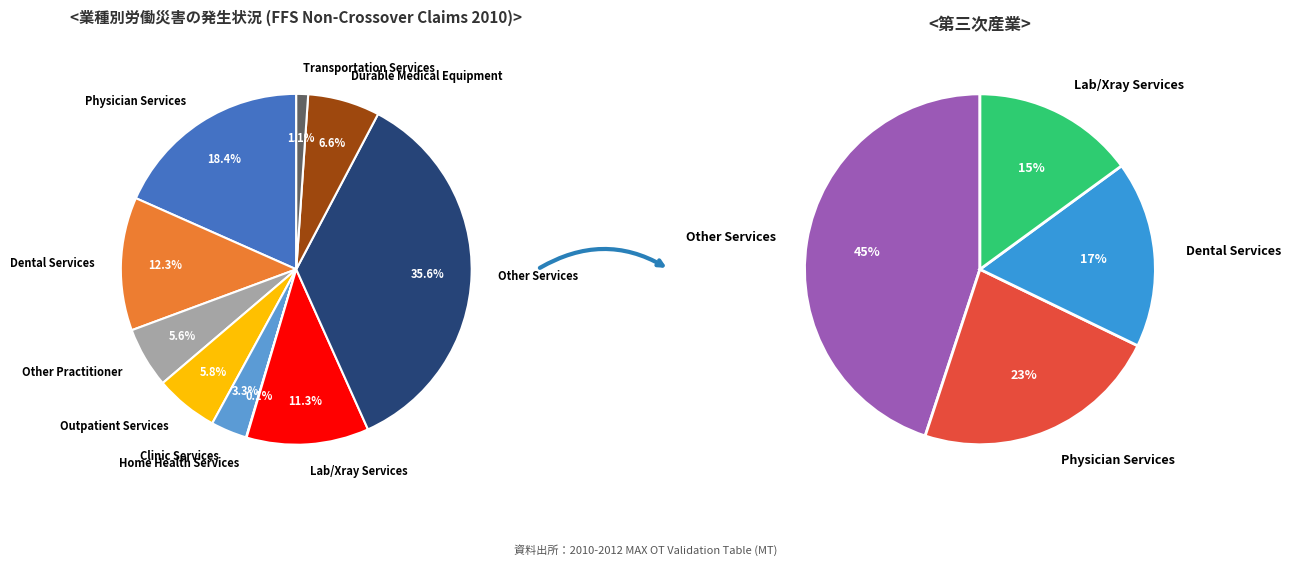

To the nearest percent, what is the difference between the 2 and 8 slice percentages?

1%